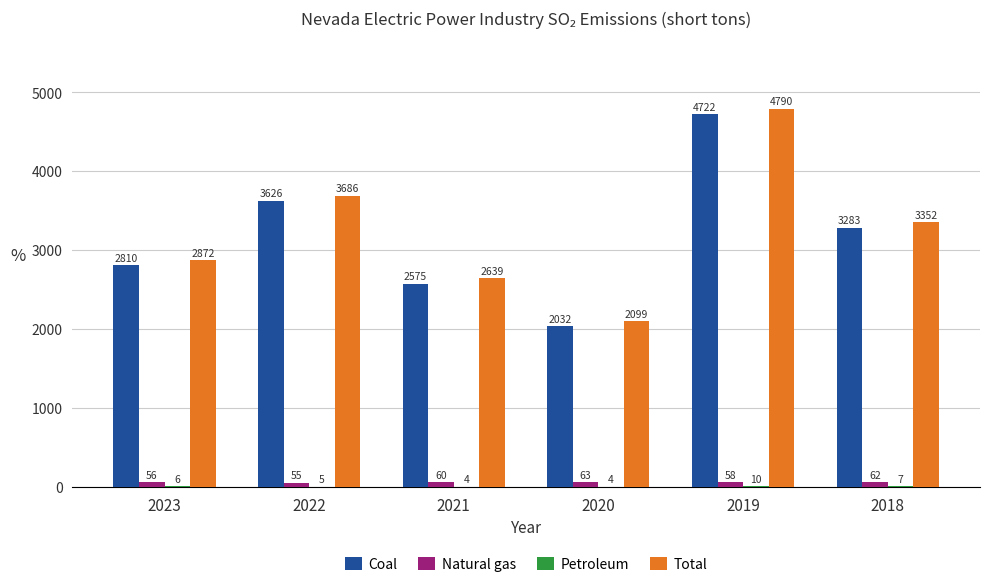

What is the maximum value for Natural gas?

63